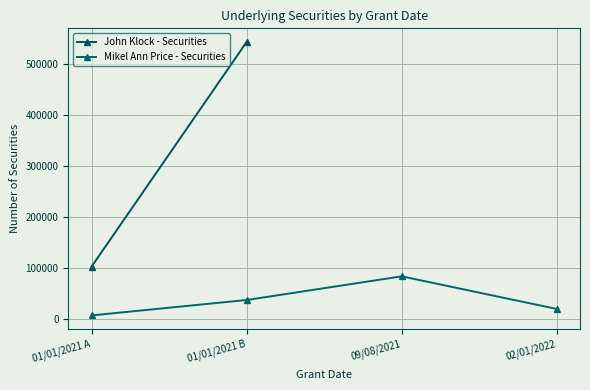

List the labels in order of value, largest first.

09/08/2021, 01/01/2021 B, 02/01/2022, 01/01/2021 A